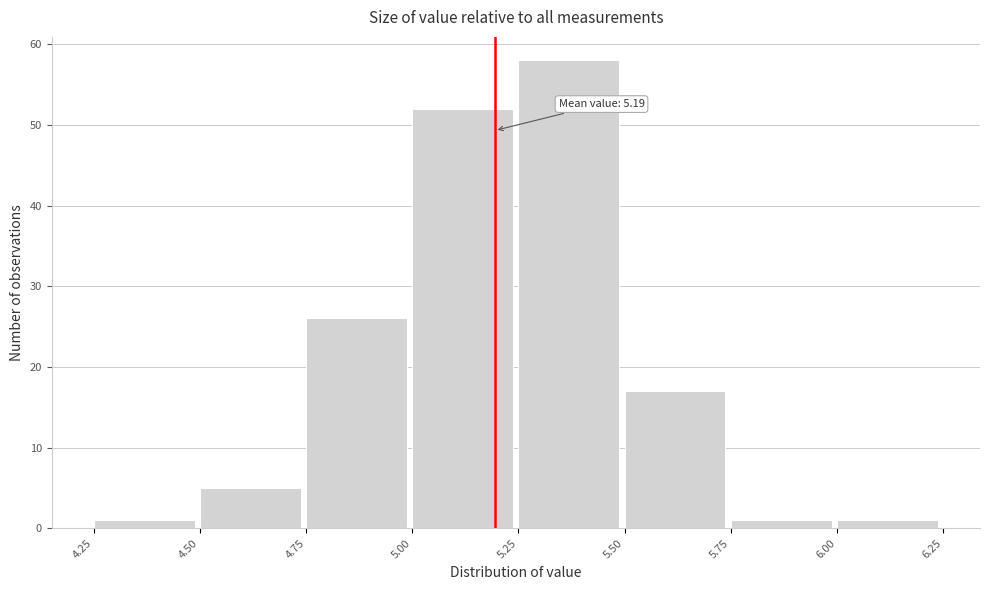

Which range on the x-axis has the tallest bar?

5.25 to 5.50